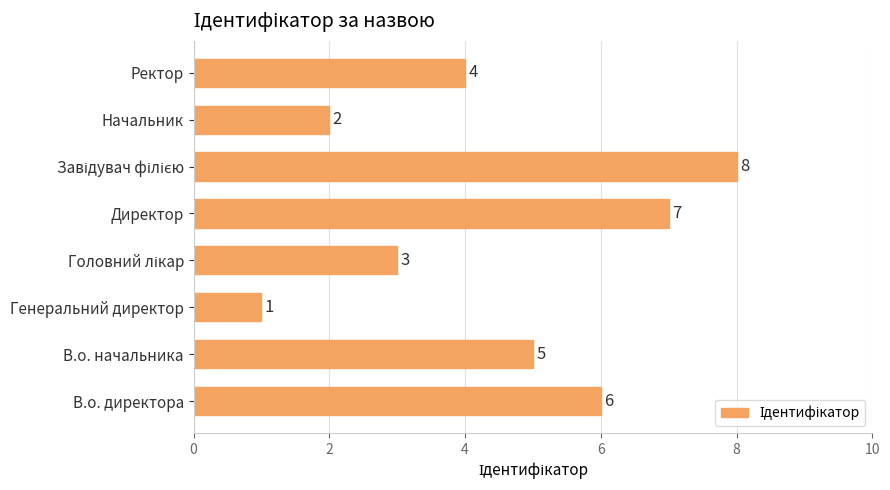

Reading top to bottom, list all the values displayed in this chart.

4	2	8	7	3	1	5	6